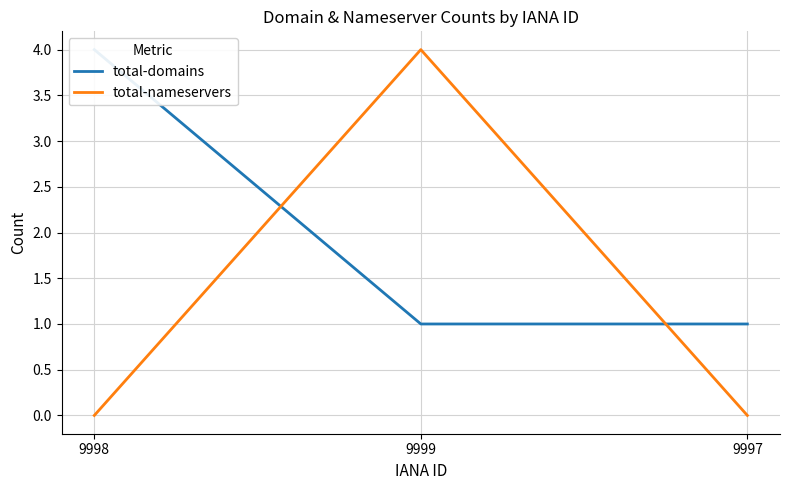

What is the average value of the total-domains series?

2